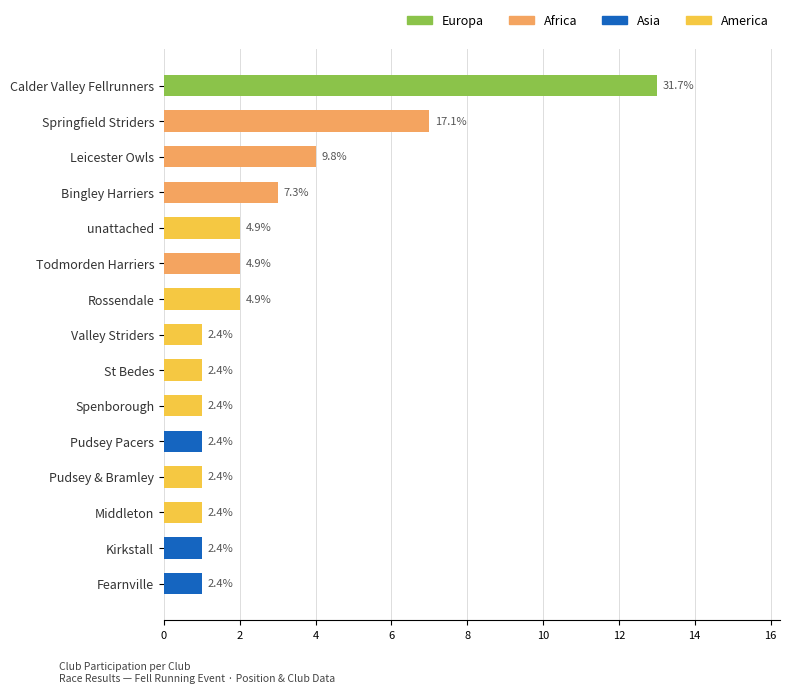

What is the average value?

3